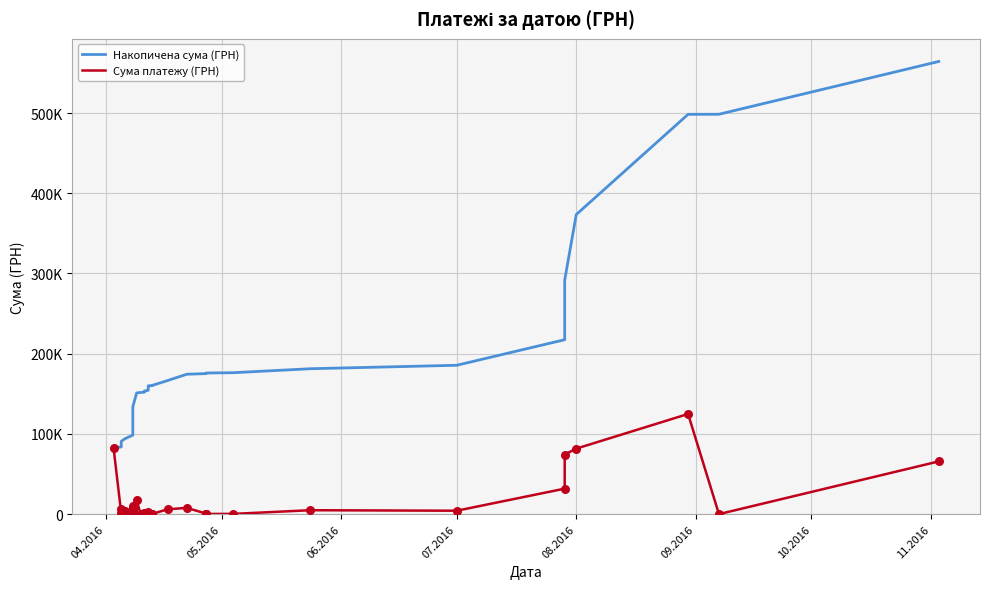

What are all the series names shown in the legend?

Накопичена сума (ГРН), Сума платежу (ГРН)